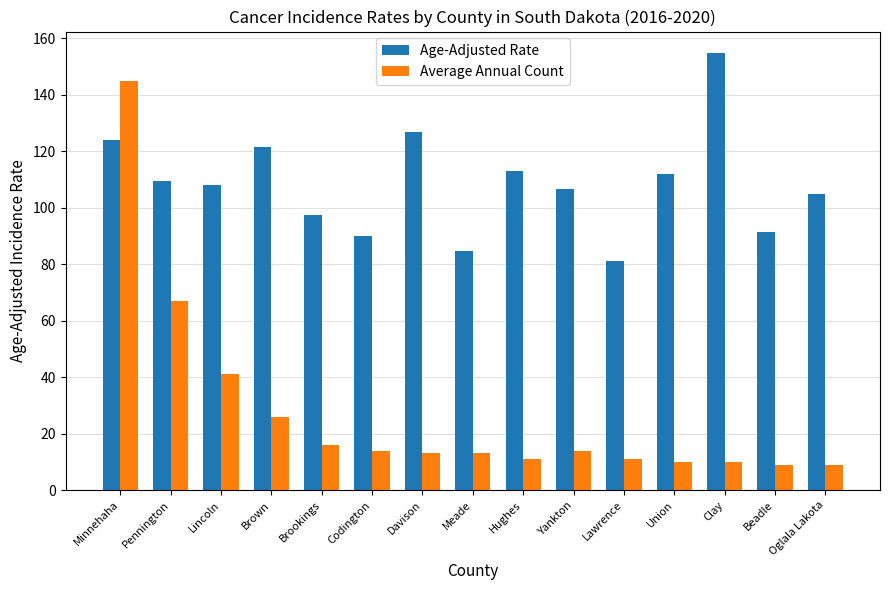

Reading left to right, transcribe all the data shown in this chart.

Age-Adjusted Rate: 124.0	109.5	108.0	121.3	97.5	89.9	126.7	84.7	112.9	106.7	81.1	112.0	154.6	91.3	105.0
Average Annual Count: 145.0	67.0	41.0	26.0	16.0	14.0	13.0	13.0	11.0	14.0	11.0	10.0	10.0	9.0	9.0